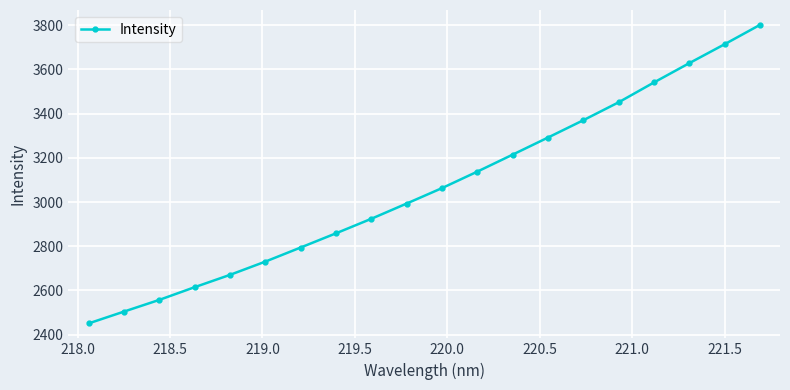

Reading right to left, list all the values displayed in this chart.

3801.3	3713.7	3628.2	3540.9	3451.1	3370.0	3291.7	3214.3	3137.5	3062.9	2993.1	2924.1	2858.3	2794.1	2730.3	2670.3	2614.5	2557.0	2504.0	2450.5